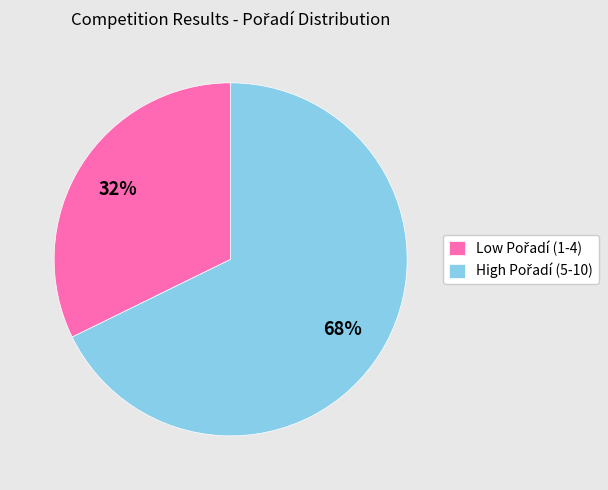

To the nearest percent, what is the average slice percentage?

50%